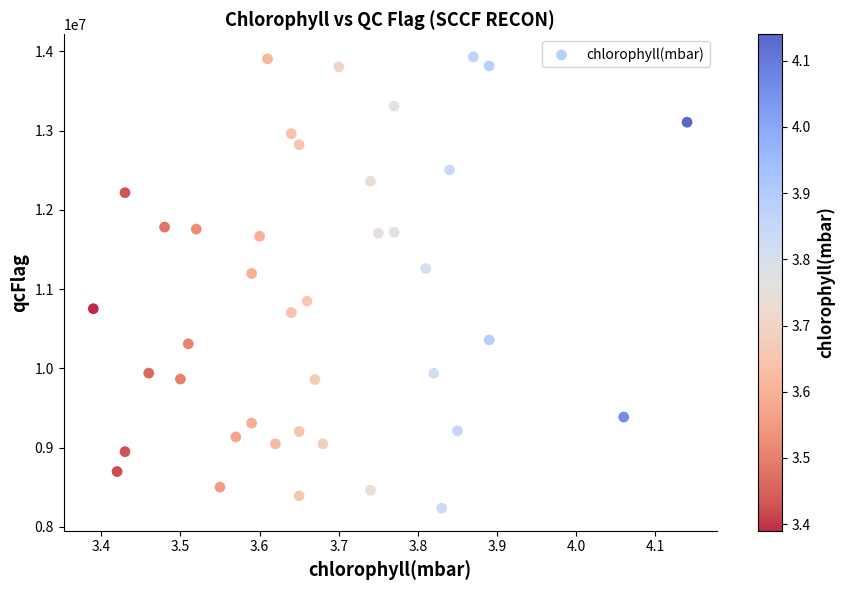

What Y value in the scatter plot is closest to 11082705?

11196628.6